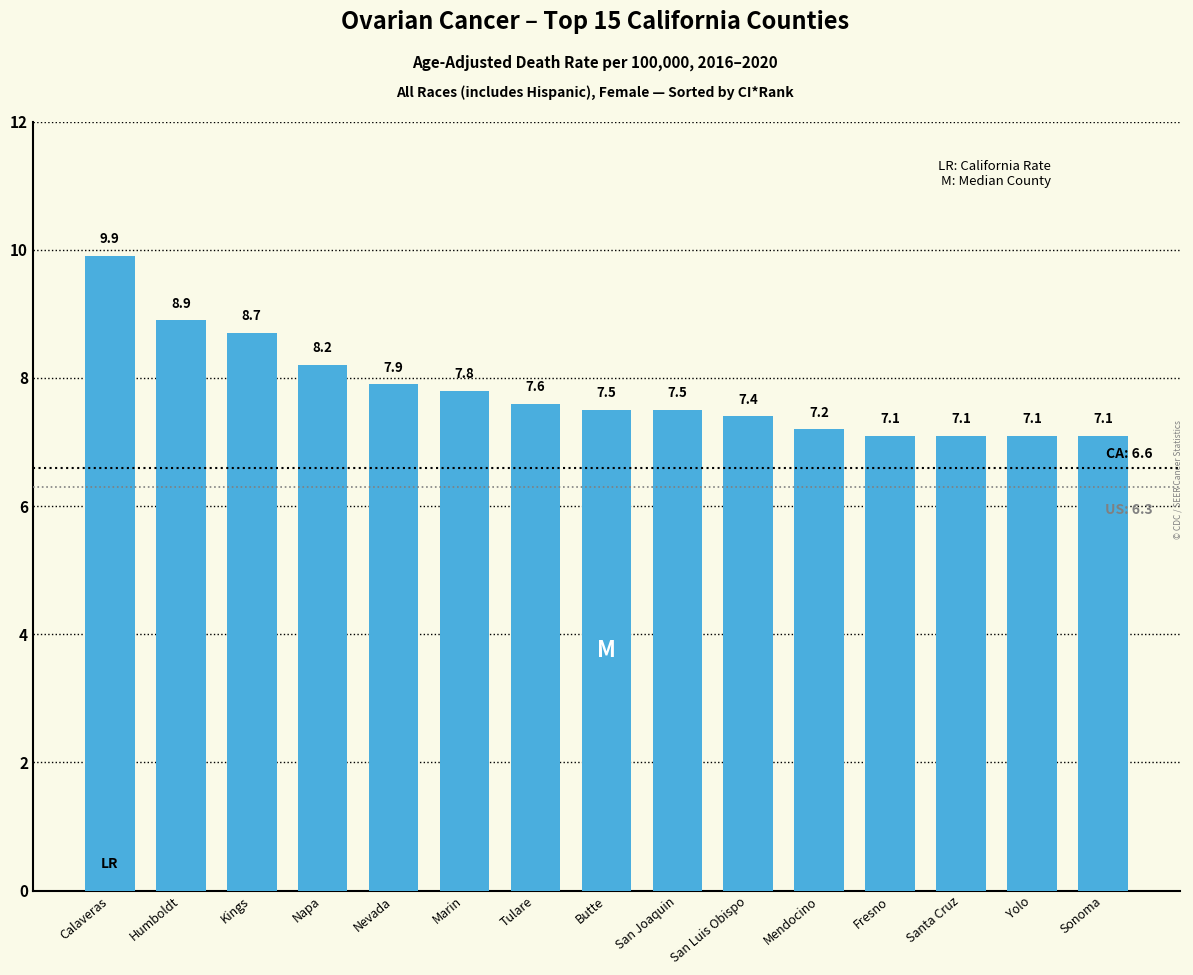

What is the smallest value displayed?

7.1